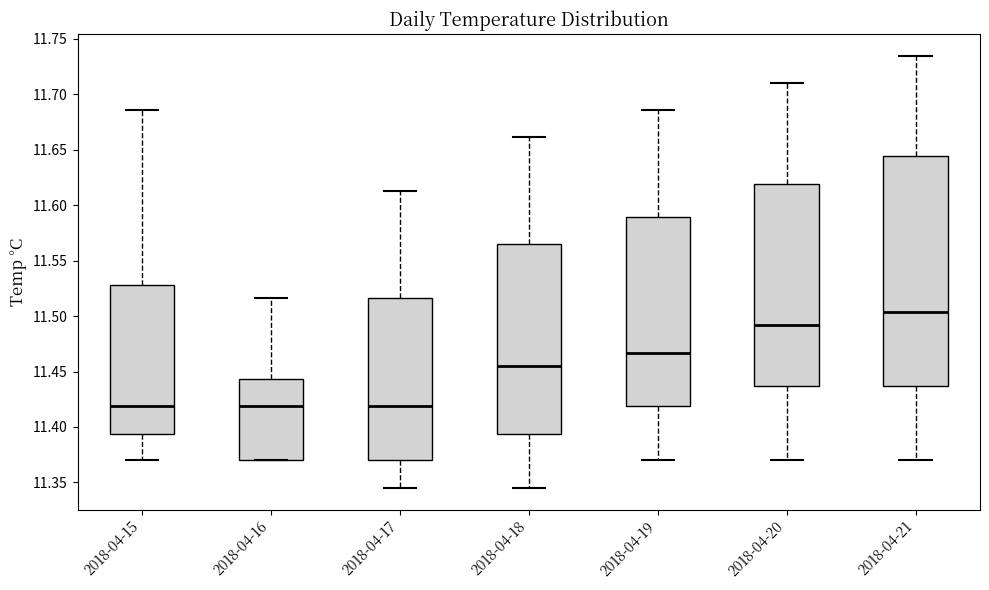

Which box's median line is the highest?

2018-04-21